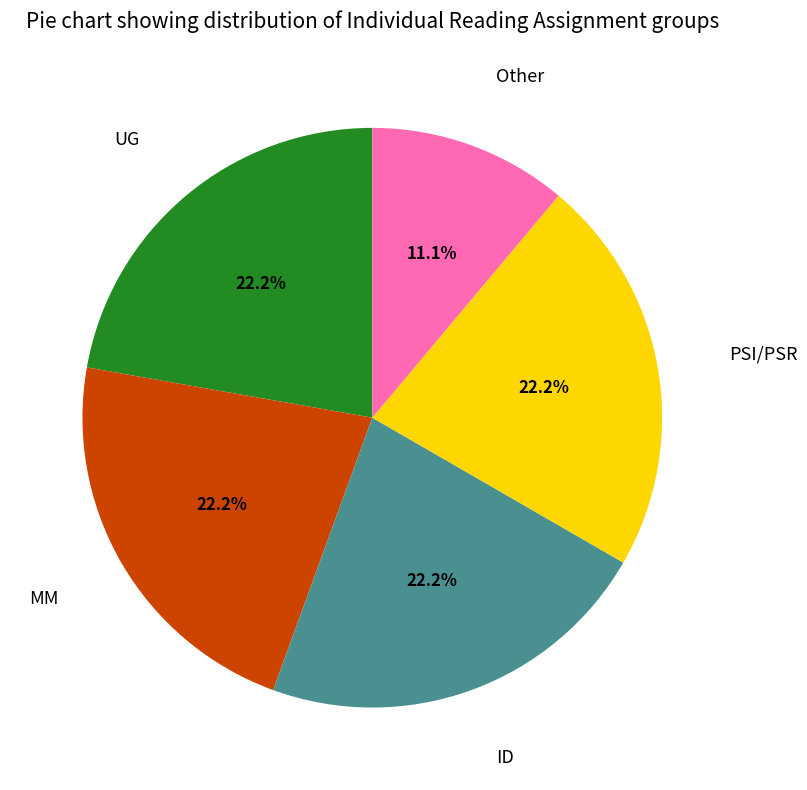

Does any single category account for the majority?

No